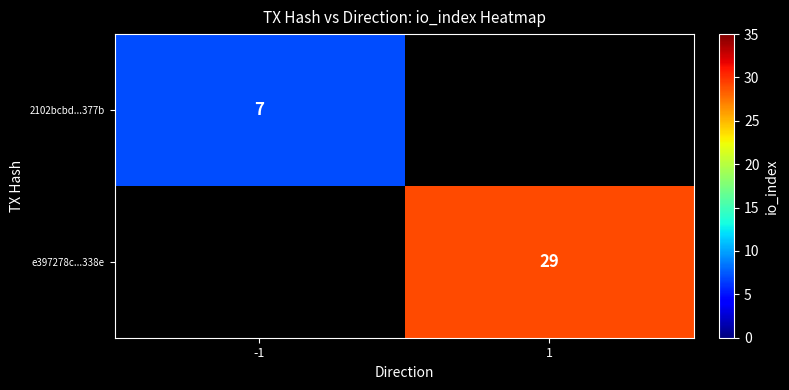

What is the minimum value shown in the chart?

7.0